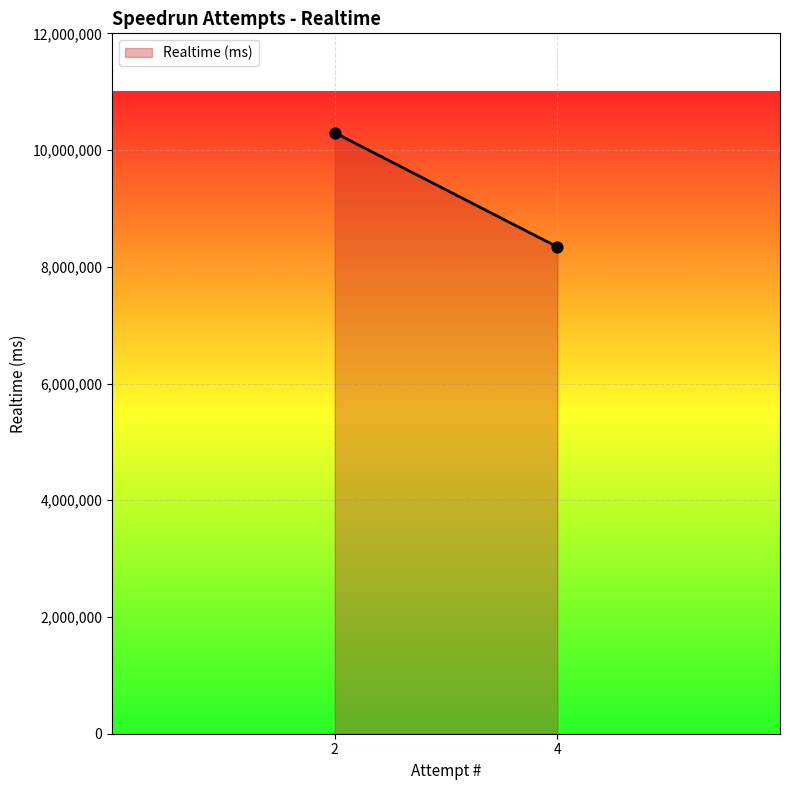

What is the average Y value?

9318970